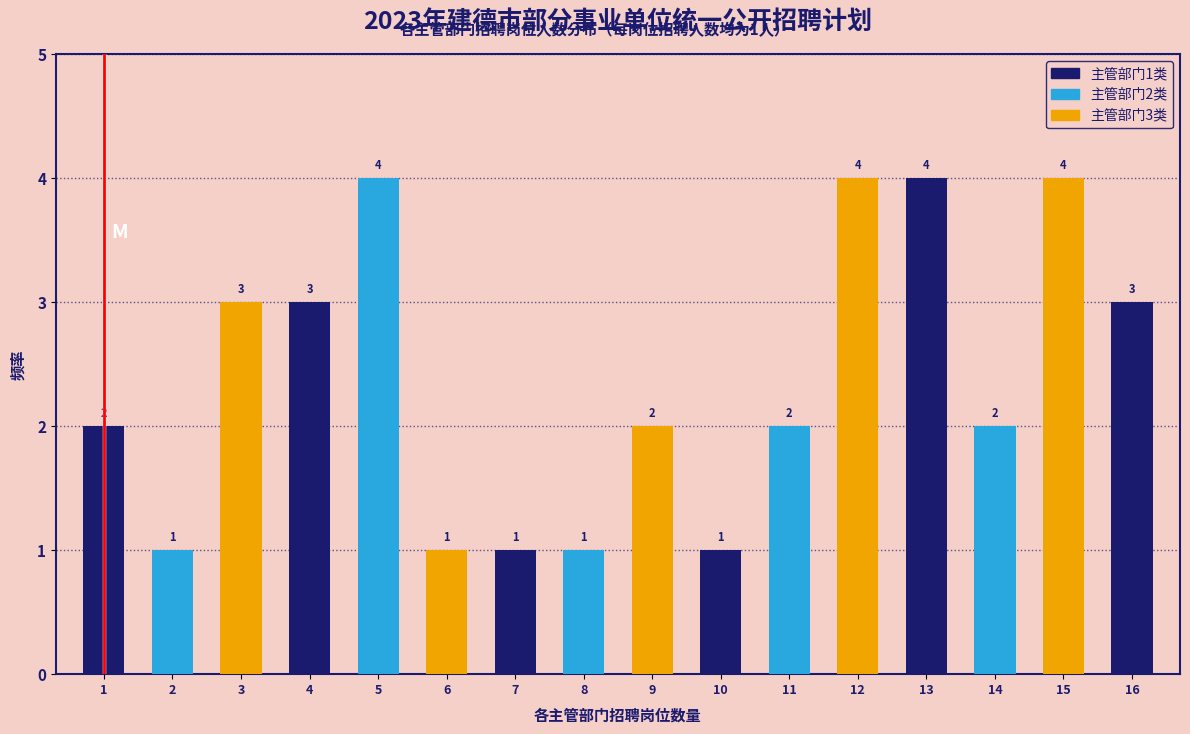

Reading left to right, extract all data points from this chart.

1=2	2=1	3=3	4=3	5=4	6=1	7=1	8=1	9=2	10=1	11=2	12=4	13=4	14=2	15=4	16=3